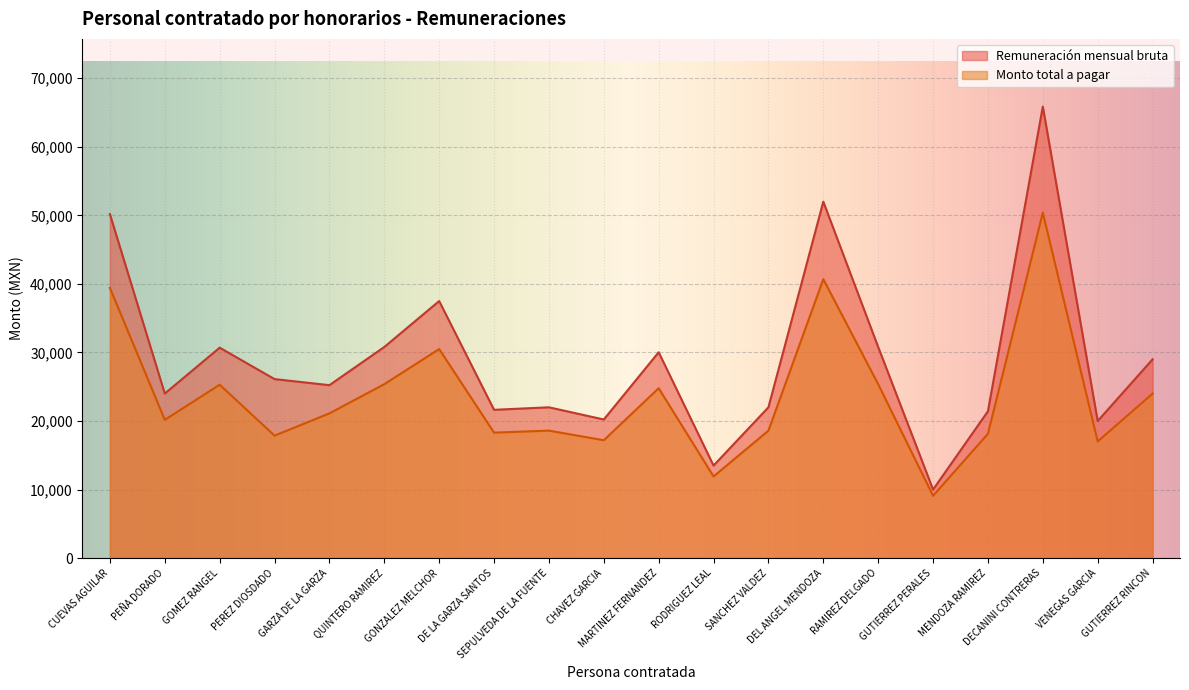

True or false: Remuneración mensual bruta has a value of 30030.0 at MARTINEZ FERNANDEZ.

True